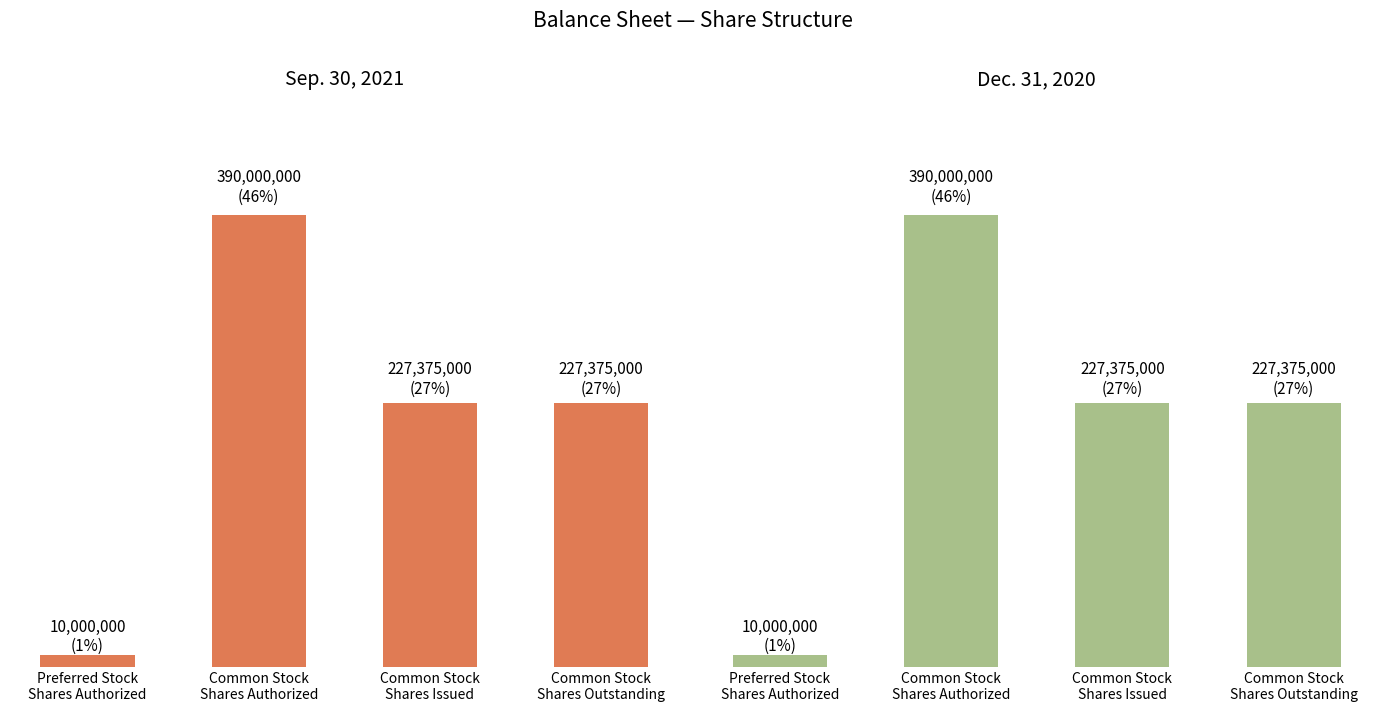

What position from the left is Common Stock
Shares Authorized?

2